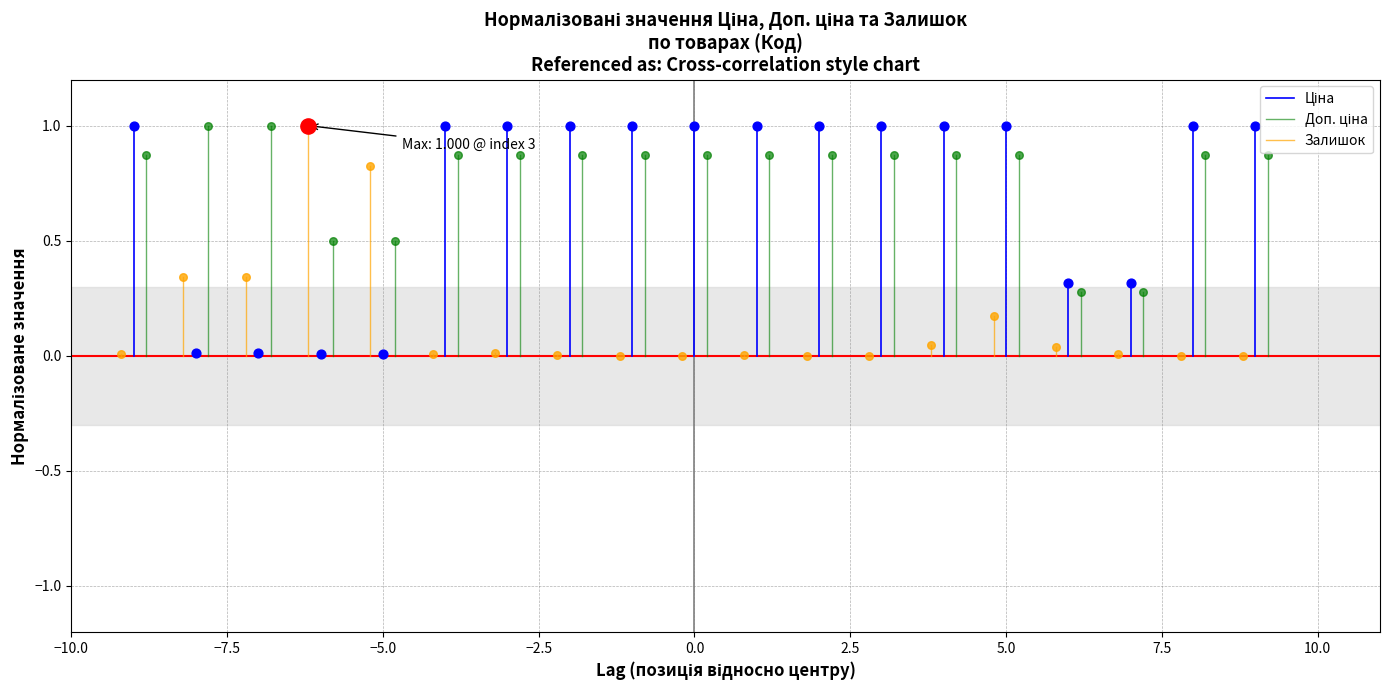

At how many categories does at least one series exceed 0?

19